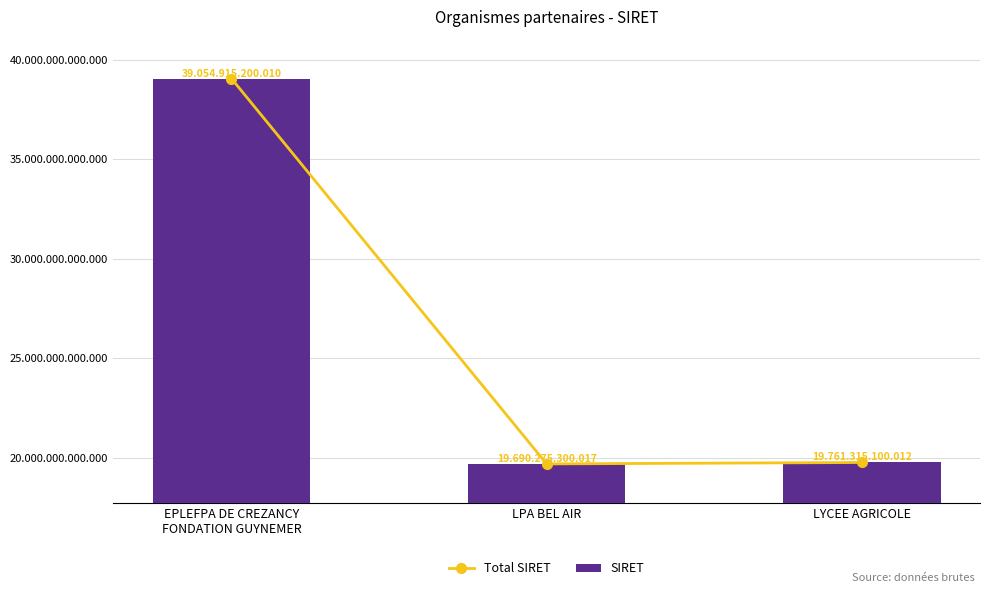

Is it true that Total SIRET equals 19761315100012 at LYCEE AGRICOLE?

True